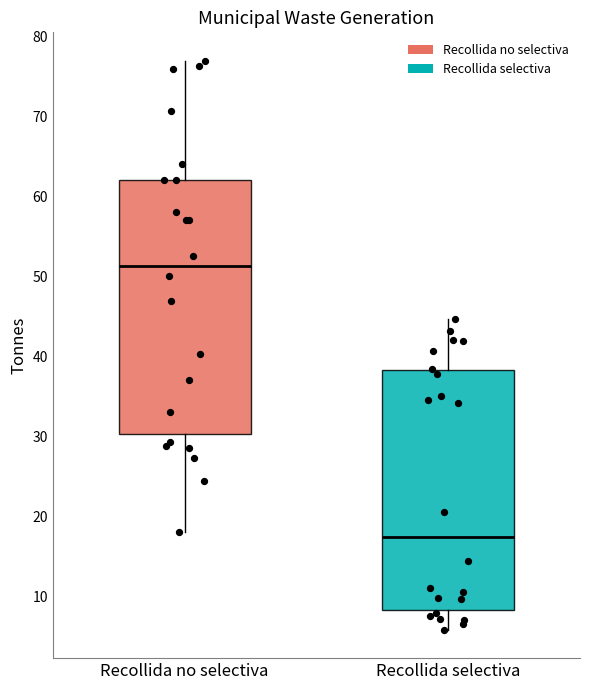

Which box has the highest median line?

Recollida no selectiva